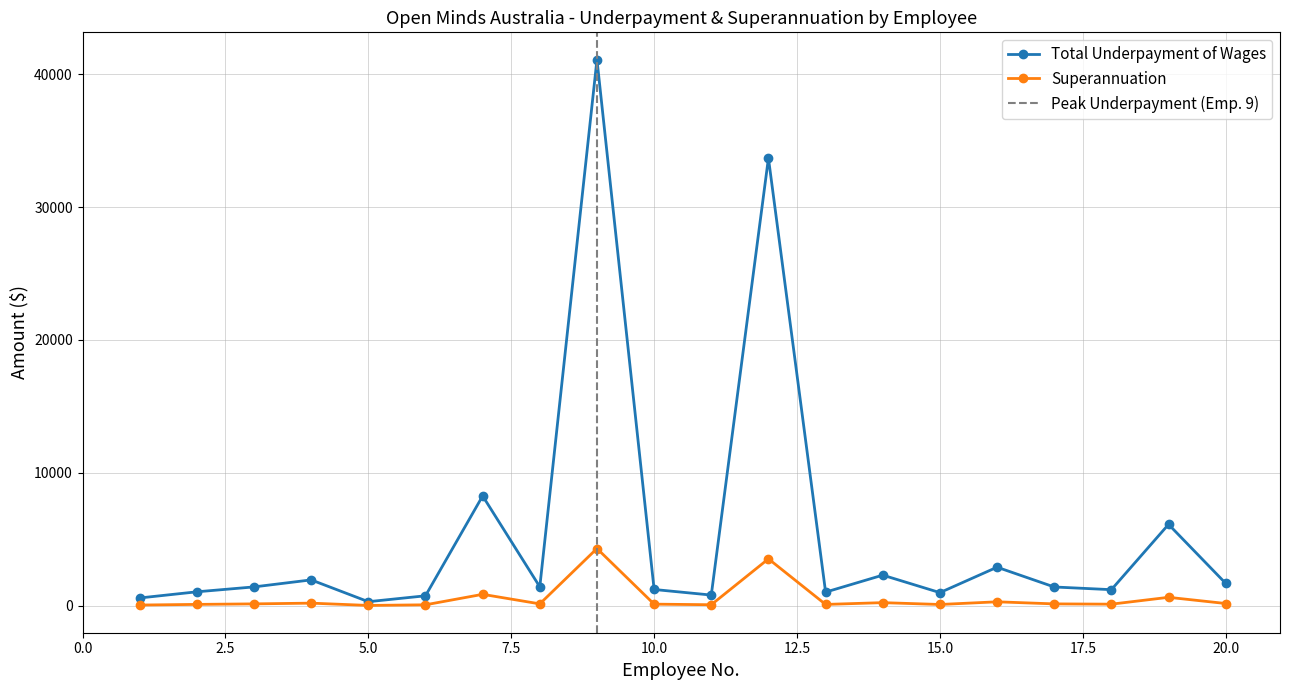

True or false: Superannuation and Total Underpayment of Wages intersect in this chart.

False